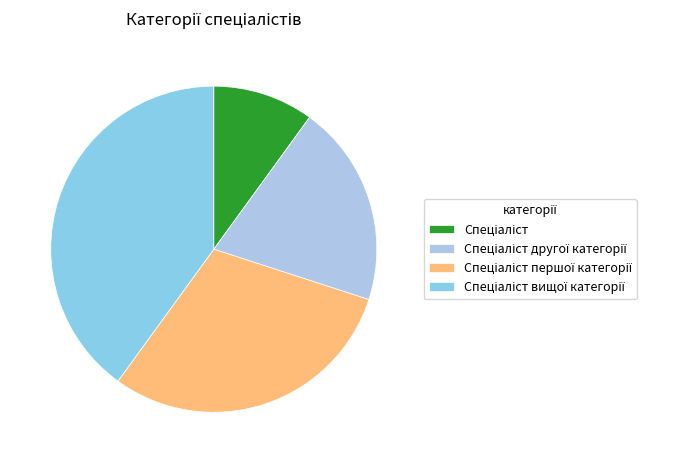

Does Спеціаліст першої категорії represent more than half of the total?

No